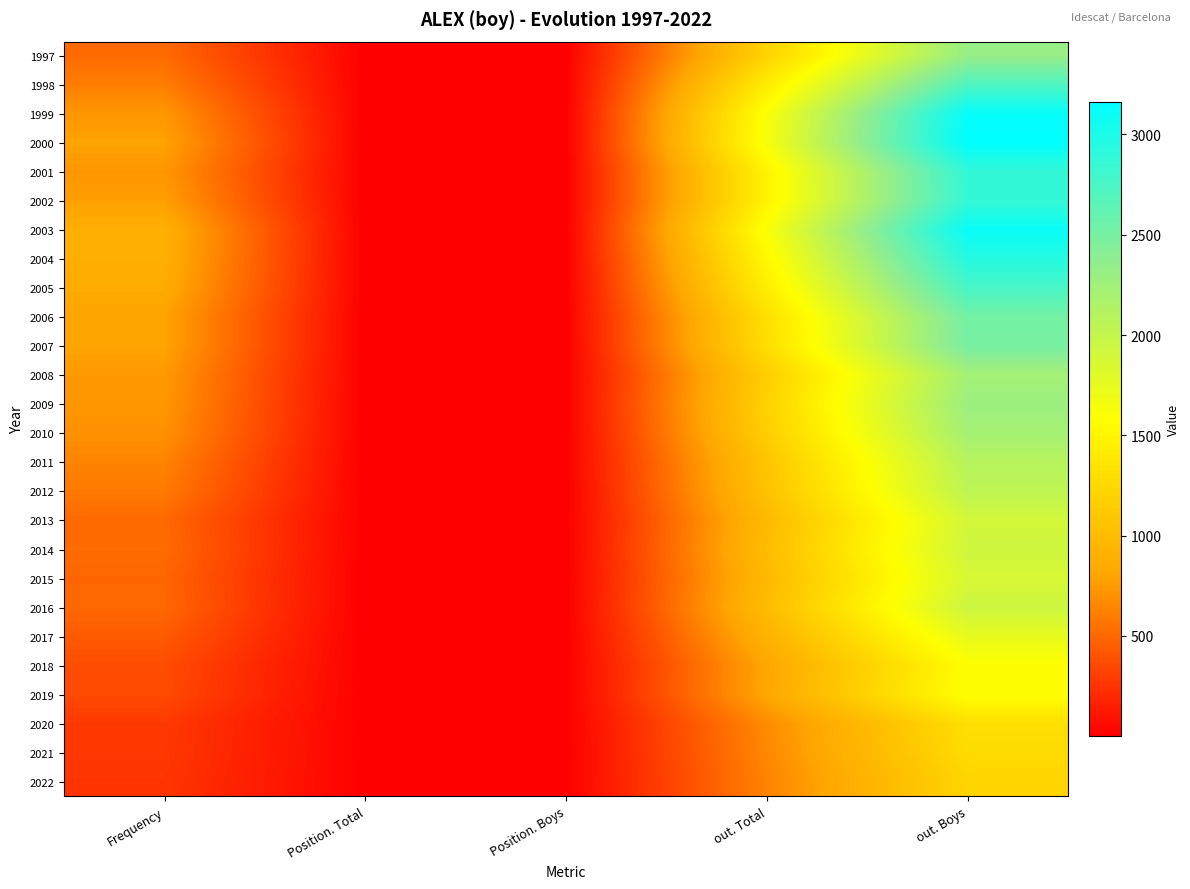

Which has a higher value, Position. Total or Position. Boys?

Position. Total